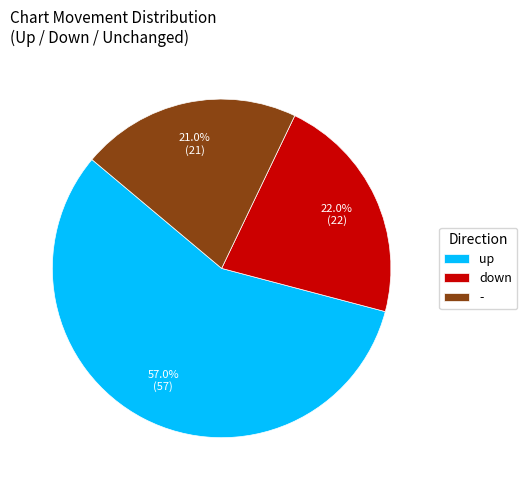

Which category accounts for the majority?

up